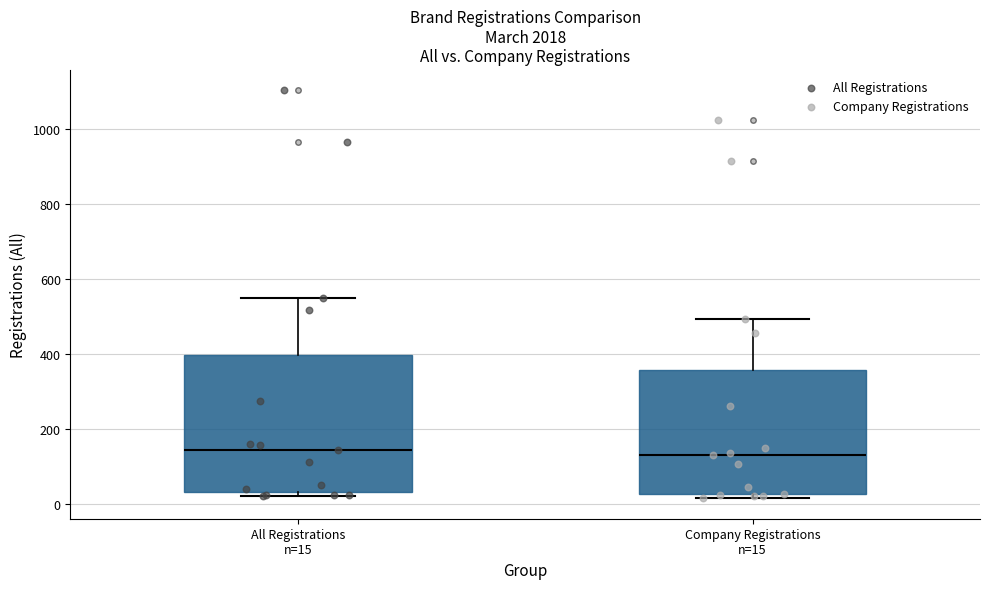

Reading left to right, read every box against the y-axis: the position of its median line, the range the box covers, and the ends of its whiskers. The values are not printed on the chart, so give them approximately, as read against the axis.

All Registrations n=15: median 140, box 40 to 400, whiskers 20 to 540
Company Registrations n=15: median 140, box 20 to 360, whiskers 20 (just below the box's lower edge) to 500